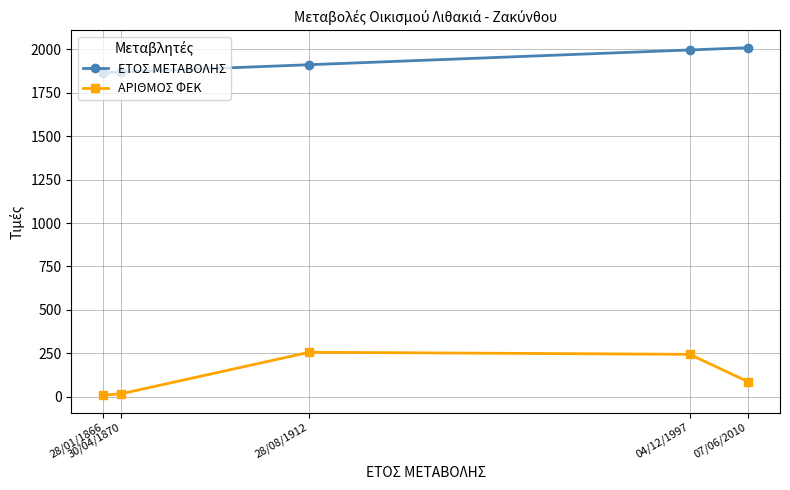

True or false: ΑΡΙΘΜΟΣ ΦΕΚ and ΕΤΟΣ ΜΕΤΑΒΟΛΗΣ intersect in this chart.

False